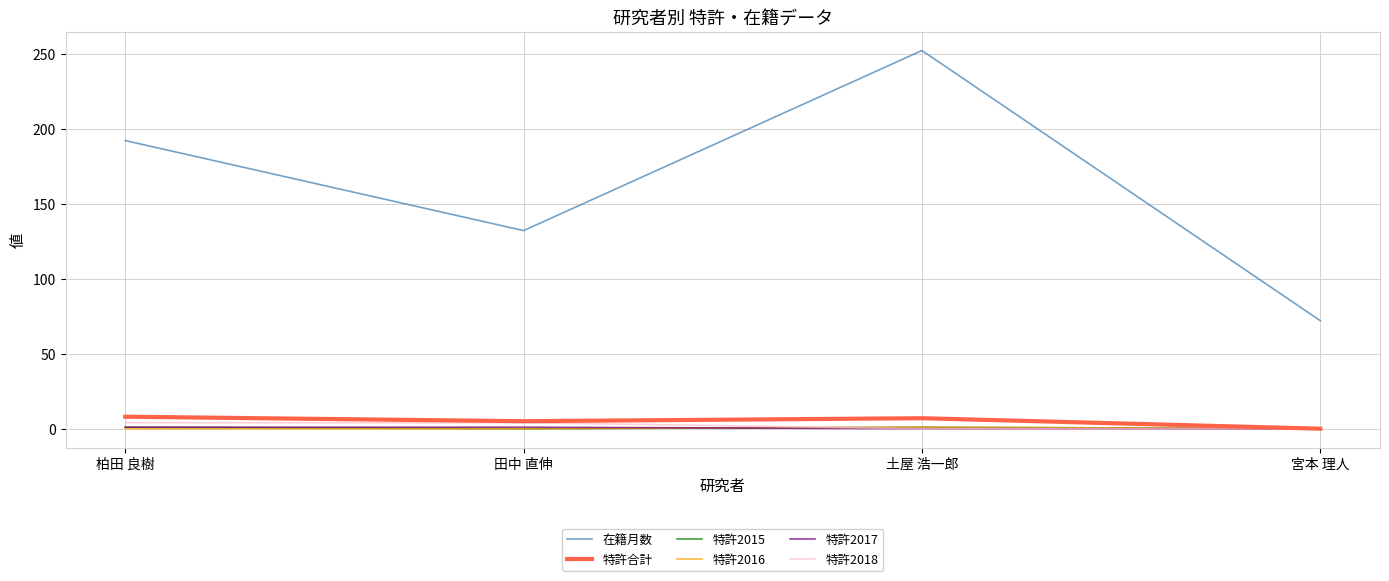

True or false: 在籍月数 and 特許2015 intersect in this chart.

False